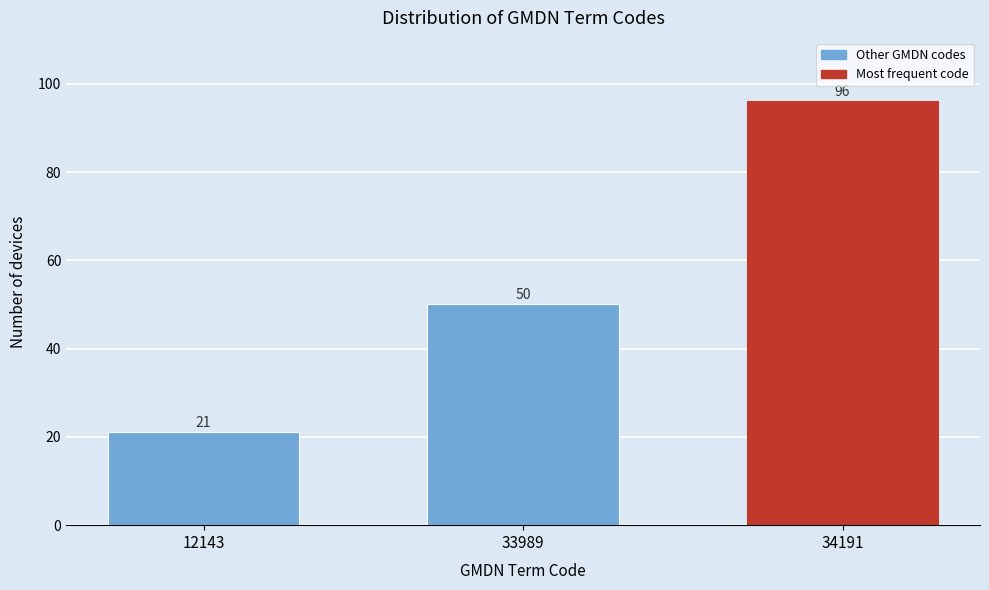

Reading left to right, transcribe all the data shown in this chart.

12143=21	33989=50	34191=96